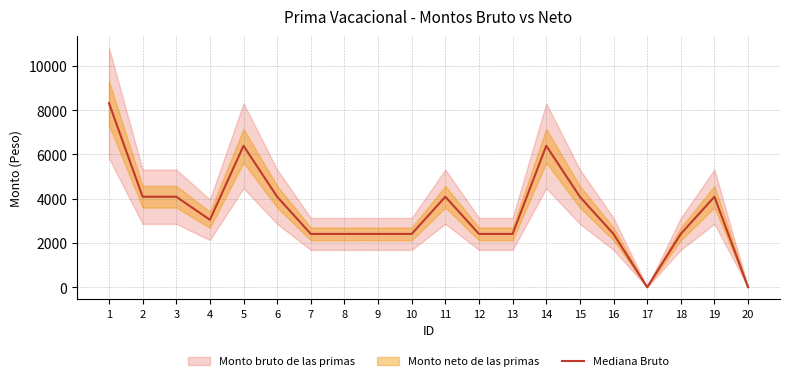

Approximately how many times larger is the value at 9 compared to 3?

0.6